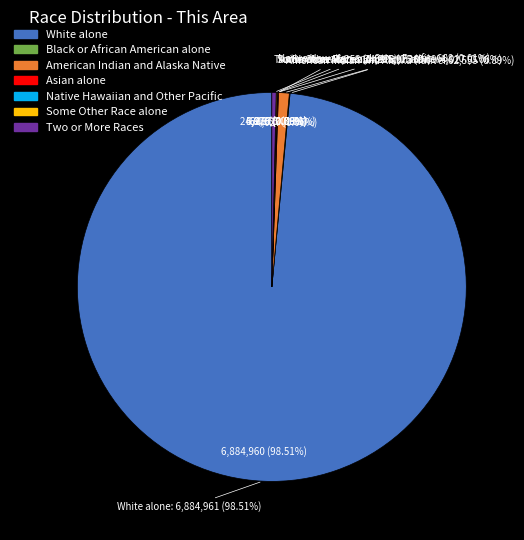

Which slice is the smallest?

Native Hawaiian and Other Pacific